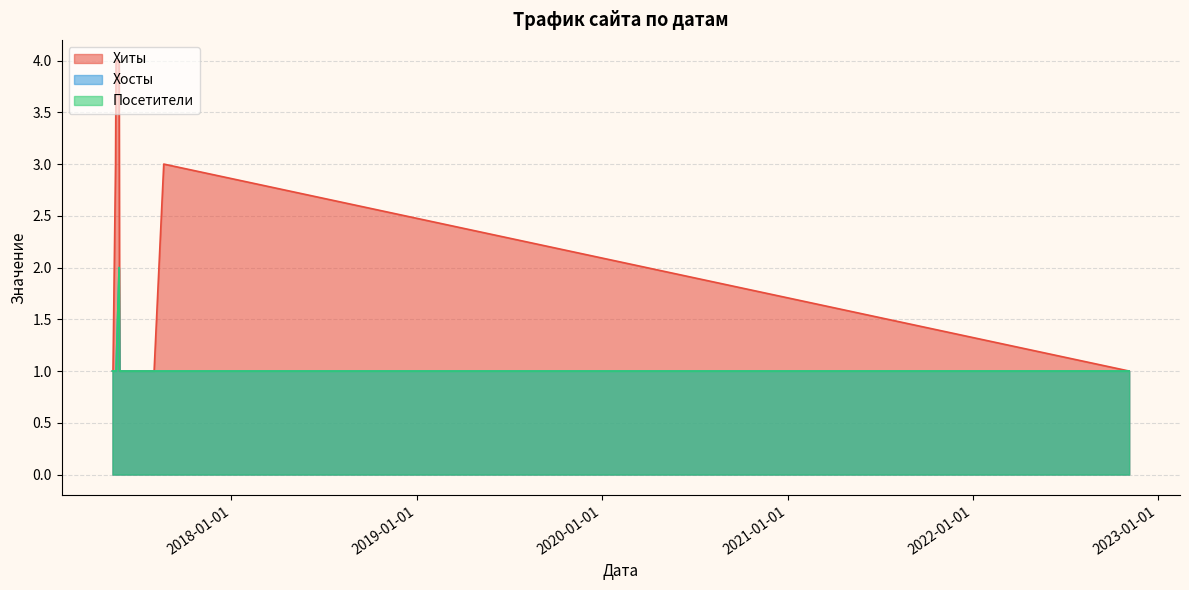

Between 2017-08-02 and 2017-07-17, which is larger?

2017-08-02